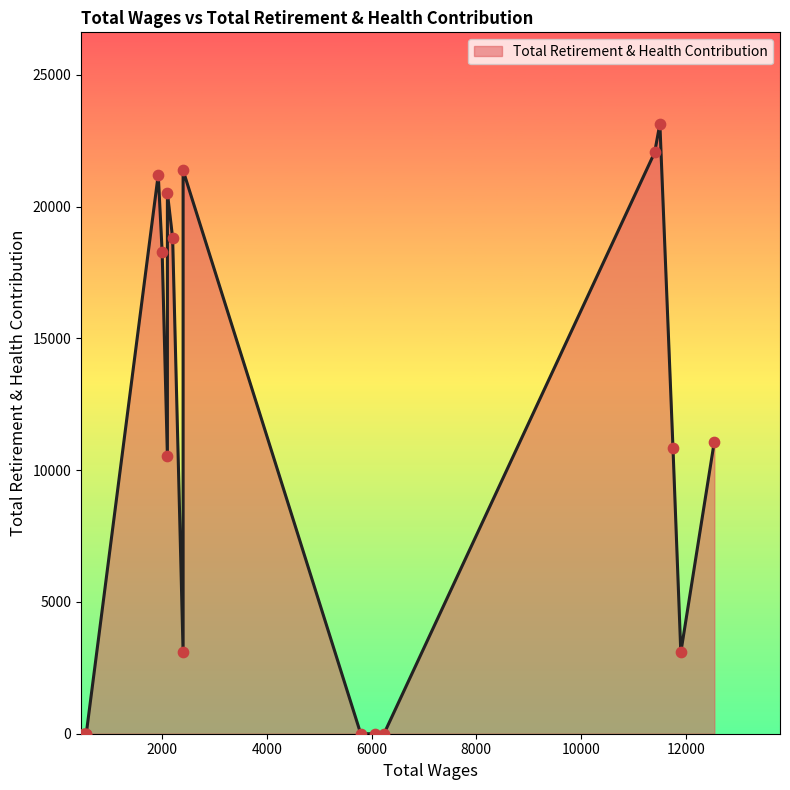

What is the change in value from 11908.0 to 500.0?

-3086